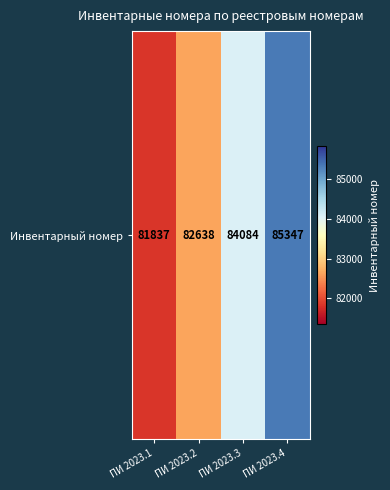

What is the approximate value at ПИ 2023.1?

81837